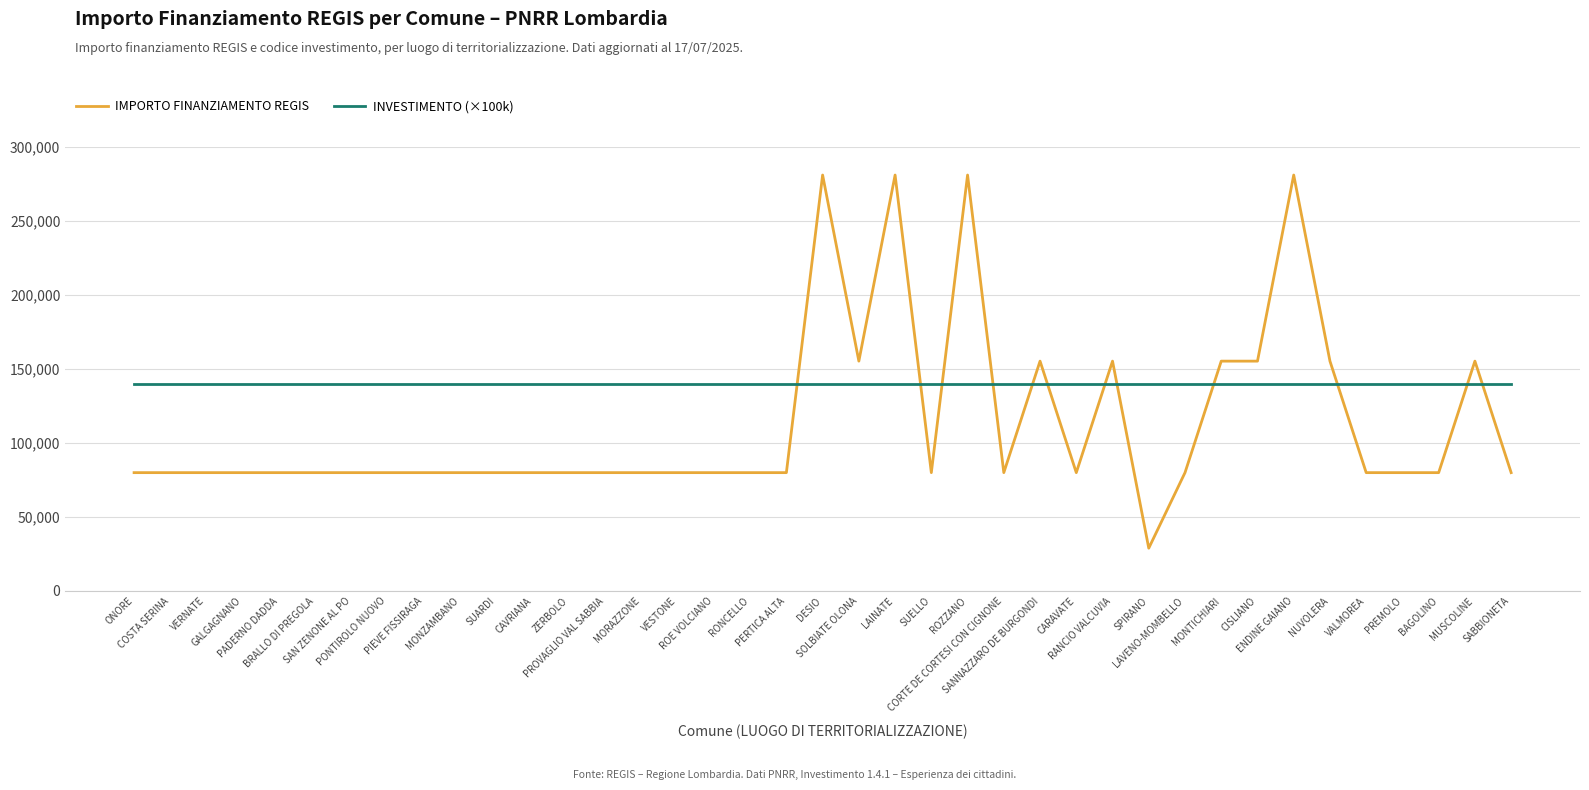

What is the difference between the second highest and minimum values in the IMPORTO FINANZIAMENTO REGIS series?

252030